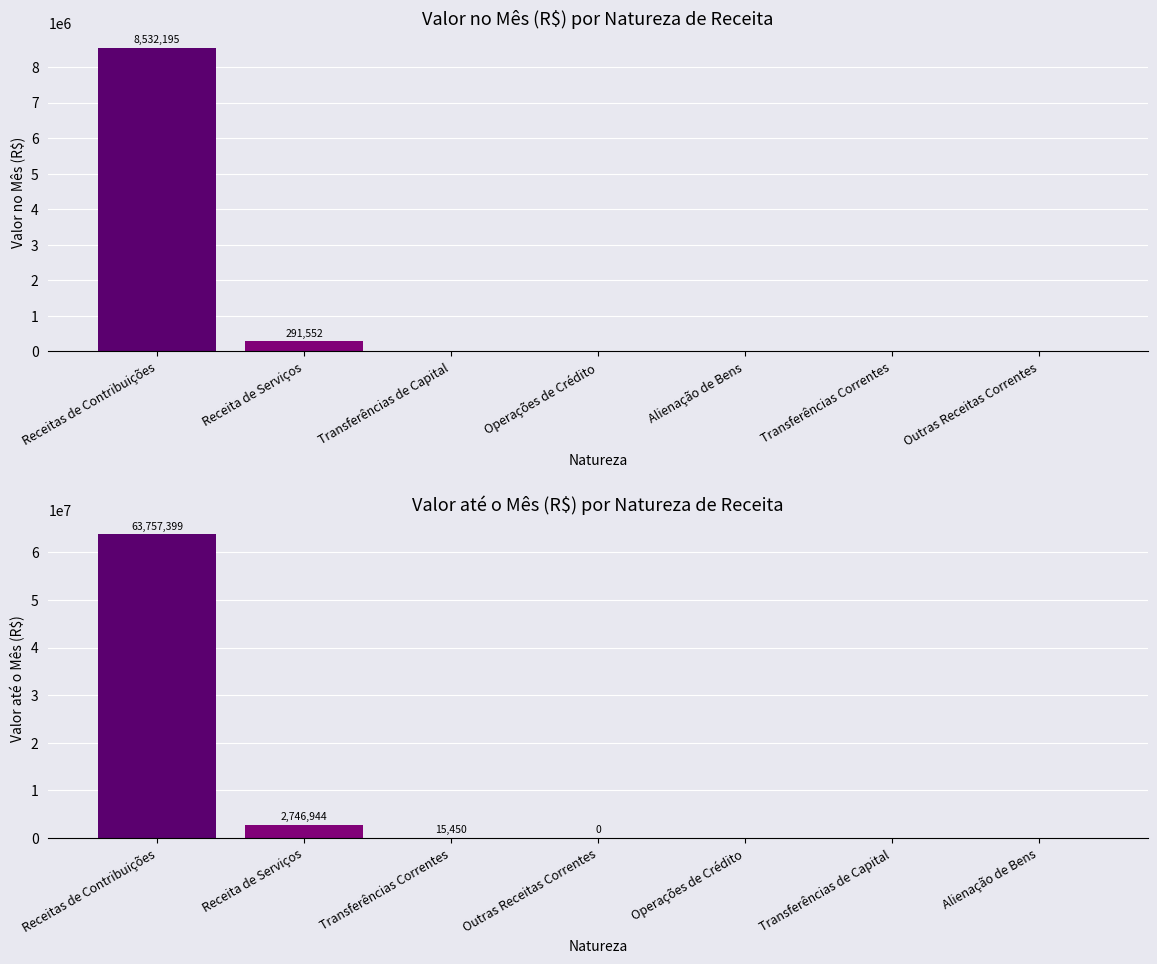

Between Receitas de Contribuições and Outras Receitas Correntes, which series saw the biggest shift?

Valor até o Mês (R$)